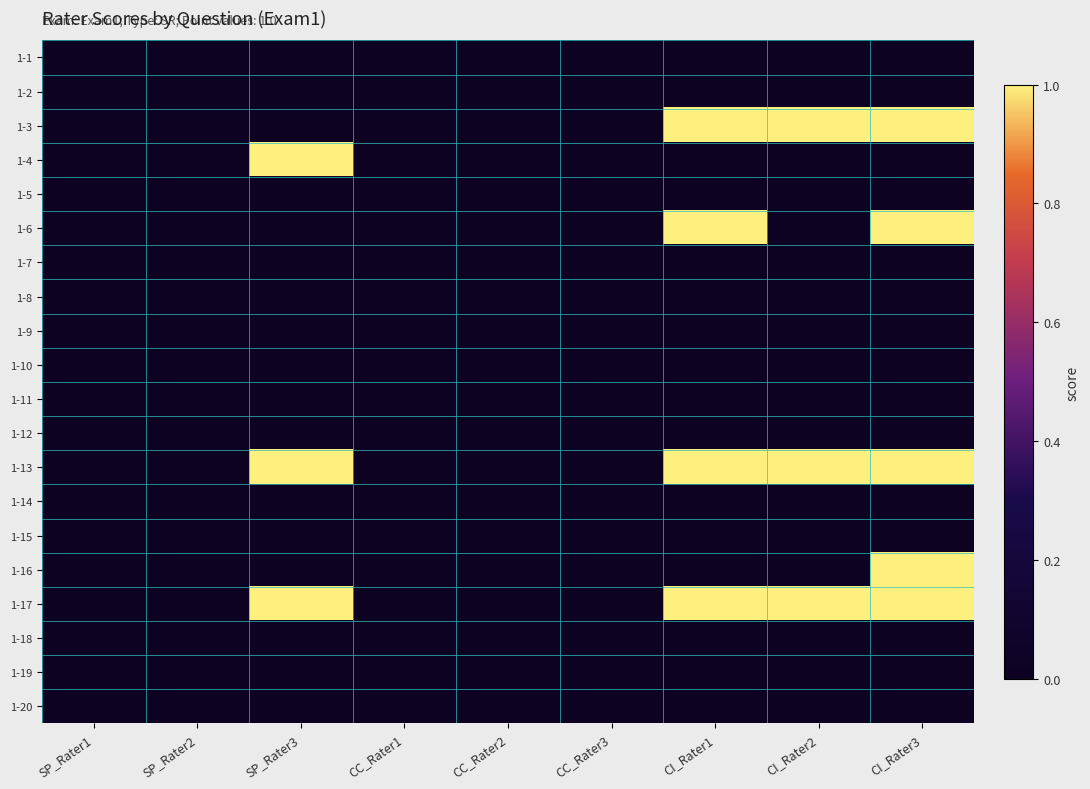

Reading right to left, transcribe all the data shown in this chart.

1-1: CI_Rater3=0	CI_Rater2=0	CI_Rater1=0	CC_Rater3=0	CC_Rater2=0	CC_Rater1=0	SP_Rater3=0	SP_Rater2=0	SP_Rater1=0
1-2: CI_Rater3=0	CI_Rater2=0	CI_Rater1=0	CC_Rater3=0	CC_Rater2=0	CC_Rater1=0	SP_Rater3=0	SP_Rater2=0	SP_Rater1=0
1-3: CI_Rater3=1	CI_Rater2=1	CI_Rater1=1	CC_Rater3=0	CC_Rater2=0	CC_Rater1=0	SP_Rater3=0	SP_Rater2=0	SP_Rater1=0
1-4: CI_Rater3=0	CI_Rater2=0	CI_Rater1=0	CC_Rater3=0	CC_Rater2=0	CC_Rater1=0	SP_Rater3=1	SP_Rater2=0	SP_Rater1=0
1-5: CI_Rater3=0	CI_Rater2=0	CI_Rater1=0	CC_Rater3=0	CC_Rater2=0	CC_Rater1=0	SP_Rater3=0	SP_Rater2=0	SP_Rater1=0
1-6: CI_Rater3=1	CI_Rater2=0	CI_Rater1=1	CC_Rater3=0	CC_Rater2=0	CC_Rater1=0	SP_Rater3=0	SP_Rater2=0	SP_Rater1=0
1-7: CI_Rater3=0	CI_Rater2=0	CI_Rater1=0	CC_Rater3=0	CC_Rater2=0	CC_Rater1=0	SP_Rater3=0	SP_Rater2=0	SP_Rater1=0
1-8: CI_Rater3=0	CI_Rater2=0	CI_Rater1=0	CC_Rater3=0	CC_Rater2=0	CC_Rater1=0	SP_Rater3=0	SP_Rater2=0	SP_Rater1=0
1-9: CI_Rater3=0	CI_Rater2=0	CI_Rater1=0	CC_Rater3=0	CC_Rater2=0	CC_Rater1=0	SP_Rater3=0	SP_Rater2=0	SP_Rater1=0
1-10: CI_Rater3=0	CI_Rater2=0	CI_Rater1=0	CC_Rater3=0	CC_Rater2=0	CC_Rater1=0	SP_Rater3=0	SP_Rater2=0	SP_Rater1=0
1-11: CI_Rater3=0	CI_Rater2=0	CI_Rater1=0	CC_Rater3=0	CC_Rater2=0	CC_Rater1=0	SP_Rater3=0	SP_Rater2=0	SP_Rater1=0
1-12: CI_Rater3=0	CI_Rater2=0	CI_Rater1=0	CC_Rater3=0	CC_Rater2=0	CC_Rater1=0	SP_Rater3=0	SP_Rater2=0	SP_Rater1=0
1-13: CI_Rater3=1	CI_Rater2=1	CI_Rater1=1	CC_Rater3=0	CC_Rater2=0	CC_Rater1=0	SP_Rater3=1	SP_Rater2=0	SP_Rater1=0
1-14: CI_Rater3=0	CI_Rater2=0	CI_Rater1=0	CC_Rater3=0	CC_Rater2=0	CC_Rater1=0	SP_Rater3=0	SP_Rater2=0	SP_Rater1=0
1-15: CI_Rater3=0	CI_Rater2=0	CI_Rater1=0	CC_Rater3=0	CC_Rater2=0	CC_Rater1=0	SP_Rater3=0	SP_Rater2=0	SP_Rater1=0
1-16: CI_Rater3=1	CI_Rater2=0	CI_Rater1=0	CC_Rater3=0	CC_Rater2=0	CC_Rater1=0	SP_Rater3=0	SP_Rater2=0	SP_Rater1=0
1-17: CI_Rater3=1	CI_Rater2=1	CI_Rater1=1	CC_Rater3=0	CC_Rater2=0	CC_Rater1=0	SP_Rater3=1	SP_Rater2=0	SP_Rater1=0
1-18: CI_Rater3=0	CI_Rater2=0	CI_Rater1=0	CC_Rater3=0	CC_Rater2=0	CC_Rater1=0	SP_Rater3=0	SP_Rater2=0	SP_Rater1=0
1-19: CI_Rater3=0	CI_Rater2=0	CI_Rater1=0	CC_Rater3=0	CC_Rater2=0	CC_Rater1=0	SP_Rater3=0	SP_Rater2=0	SP_Rater1=0
1-20: CI_Rater3=0	CI_Rater2=0	CI_Rater1=0	CC_Rater3=0	CC_Rater2=0	CC_Rater1=0	SP_Rater3=0	SP_Rater2=0	SP_Rater1=0